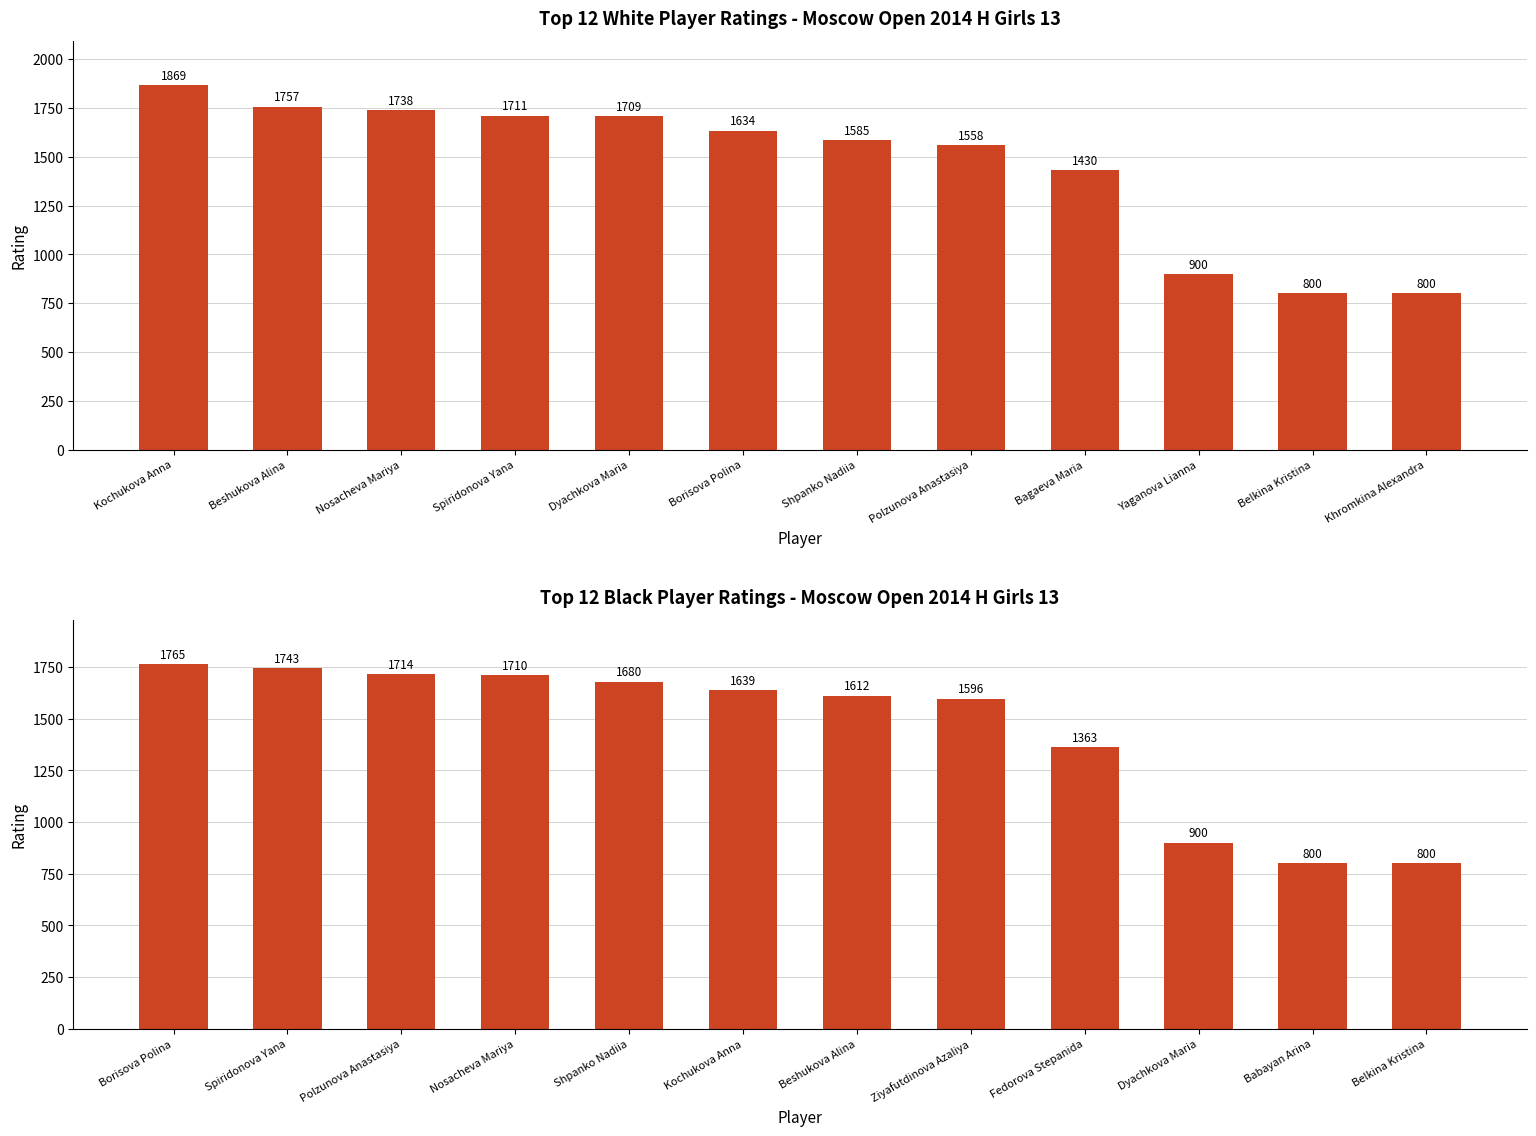

What is the difference between the maximum and minimum values in the Rating (White) series?

1069